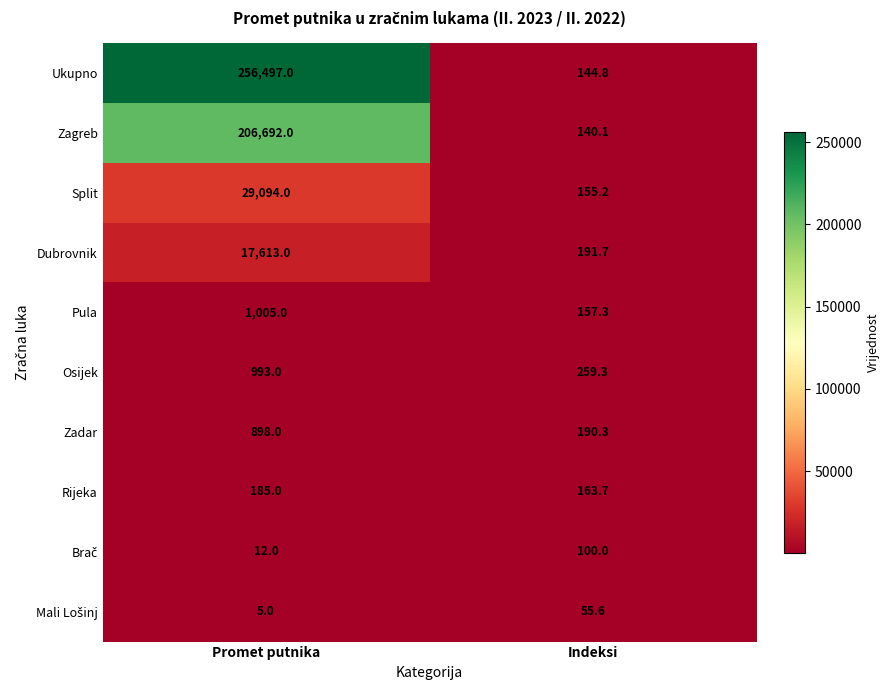

What is the sum of the Dubrovnik values at Indeksi and Promet putnika?

17804.7